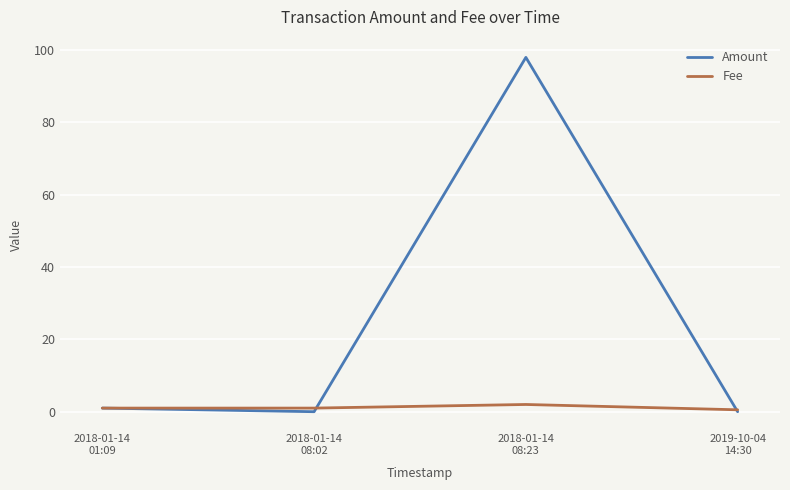

Which series has the largest range (max minus min)?

Amount